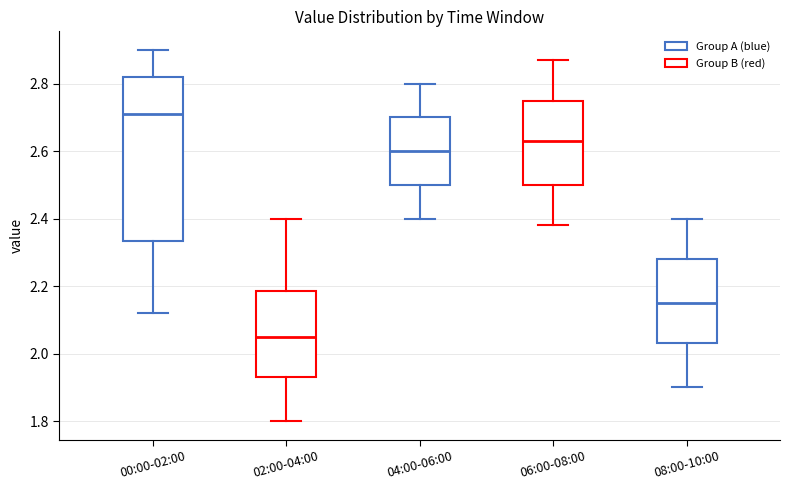

Reading left to right, transcribe this box plot: for each box, give where its median line is, the range the box spans, and where its two whiskers end, as read against the y-axis. The values are not printed on the chart, so give them approximately, as read against the axis.

00:00-02:00: median 2.72, box 2.34 to 2.82, whiskers 2.12 to 2.90
02:00-04:00: median 2.06, box 1.94 to 2.18, whiskers 1.80 to 2.40
04:00-06:00: median 2.60, box 2.50 to 2.70, whiskers 2.40 to 2.80
06:00-08:00: median 2.64, box 2.50 to 2.76, whiskers 2.38 to 2.88
08:00-10:00: median 2.16, box 2.04 to 2.28, whiskers 1.90 to 2.40